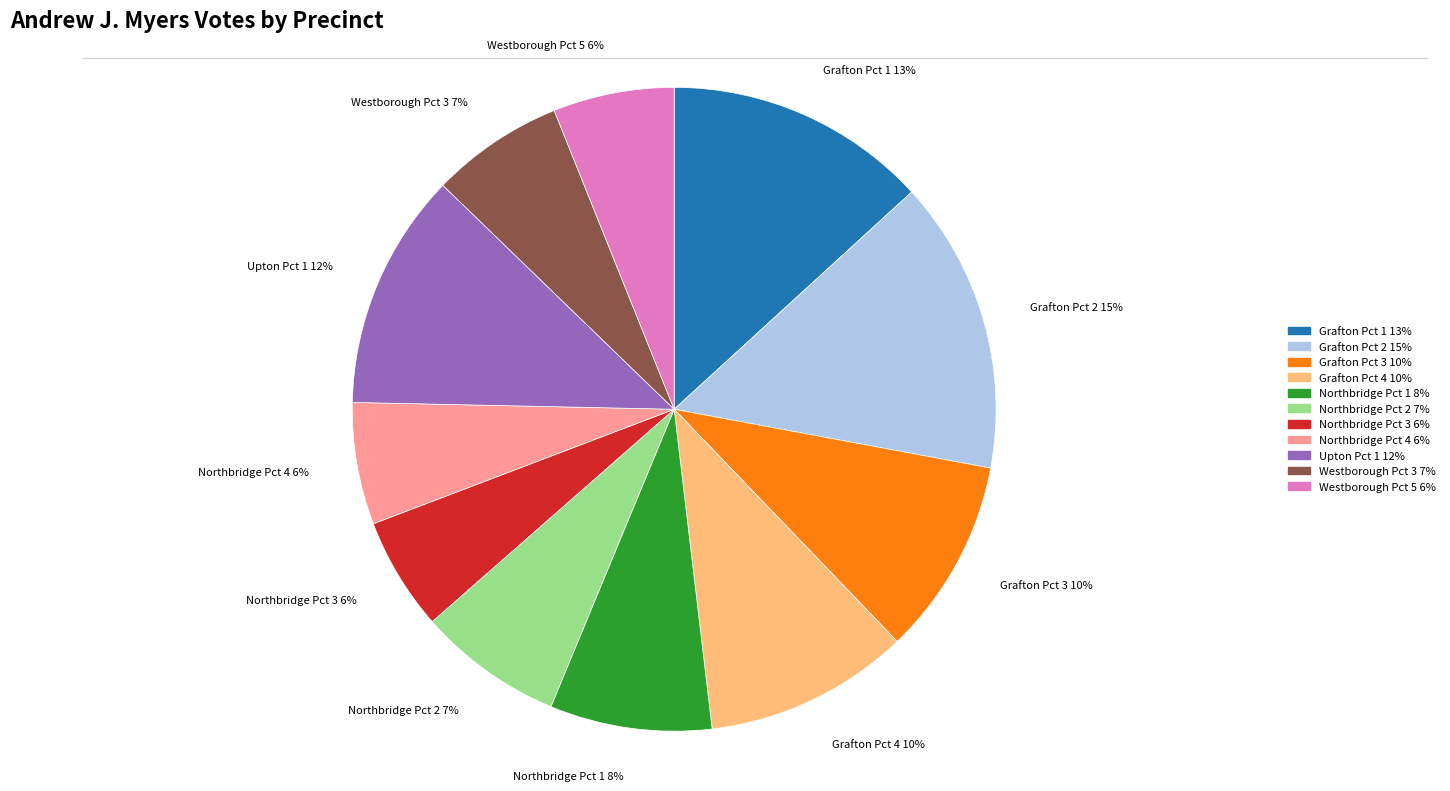

What percentage is the Northbridge Pct 1 slice, to the nearest percent?

8%